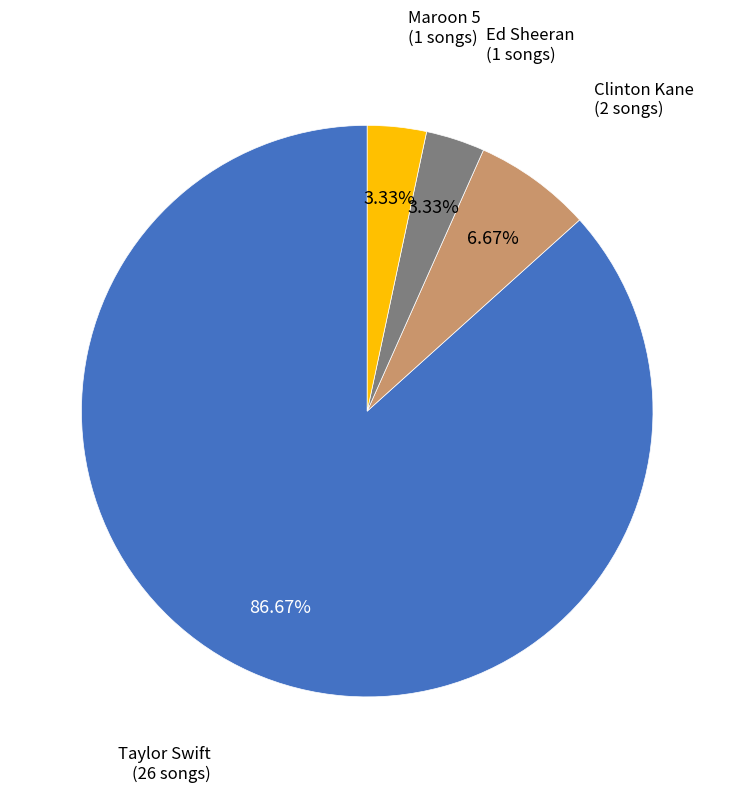

Between Clinton Kane and Maroon 5, which is larger?

Clinton Kane